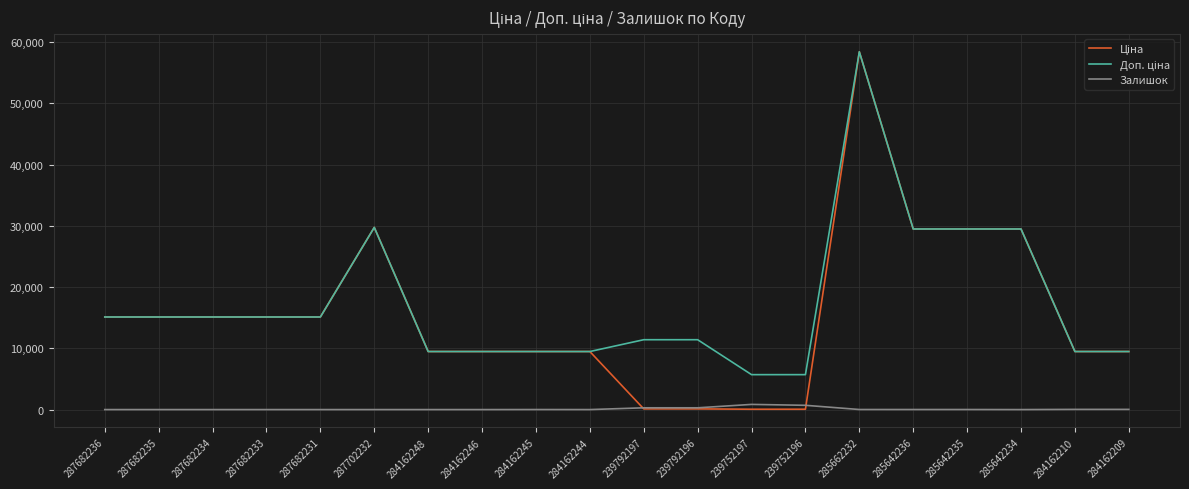

The value of Залишок at 287682236 is 0.0. True or false?

True